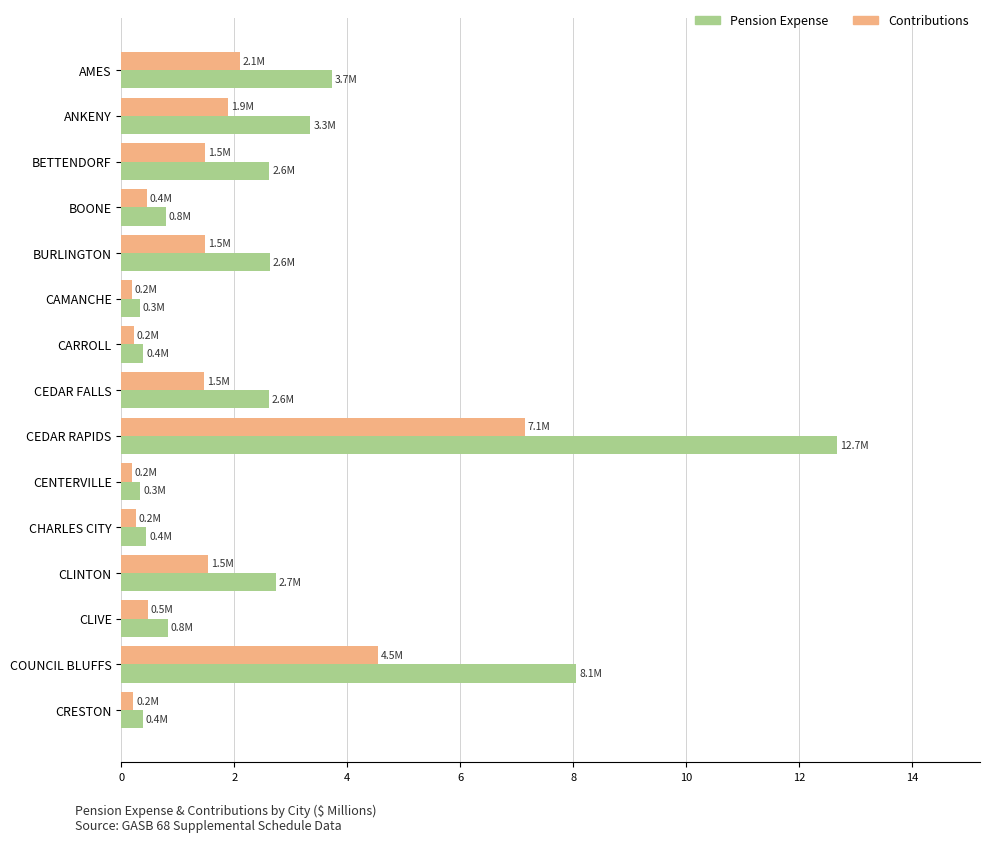

What is the difference between the maximum and minimum values in the Contributions series?

7.0